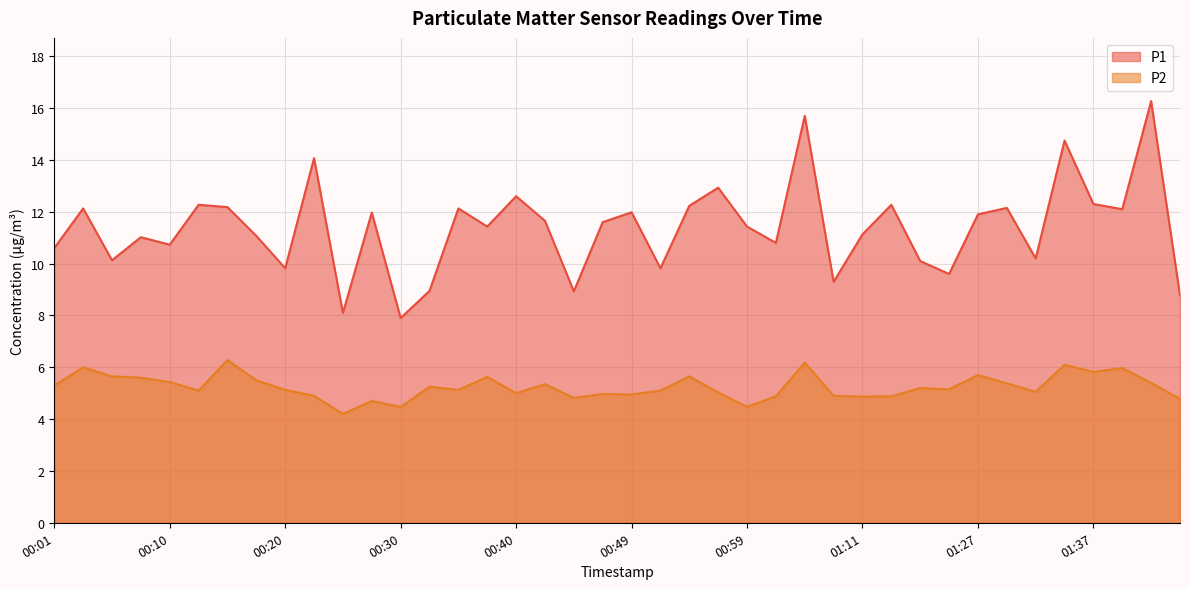

Where is P1 nearest to the value 12?

00:49